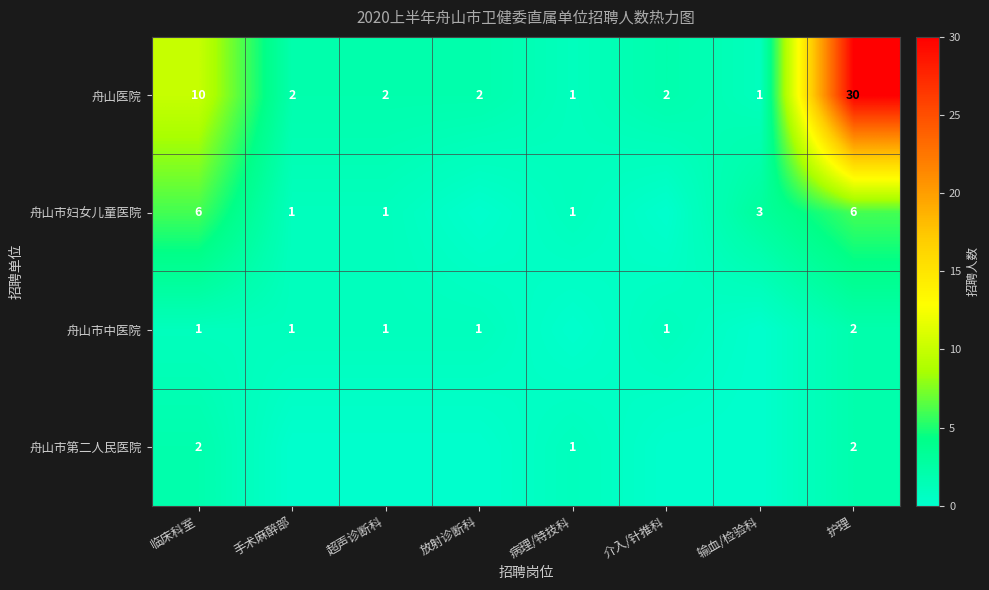

What is the difference between the highest and lowest values at 护理?

28